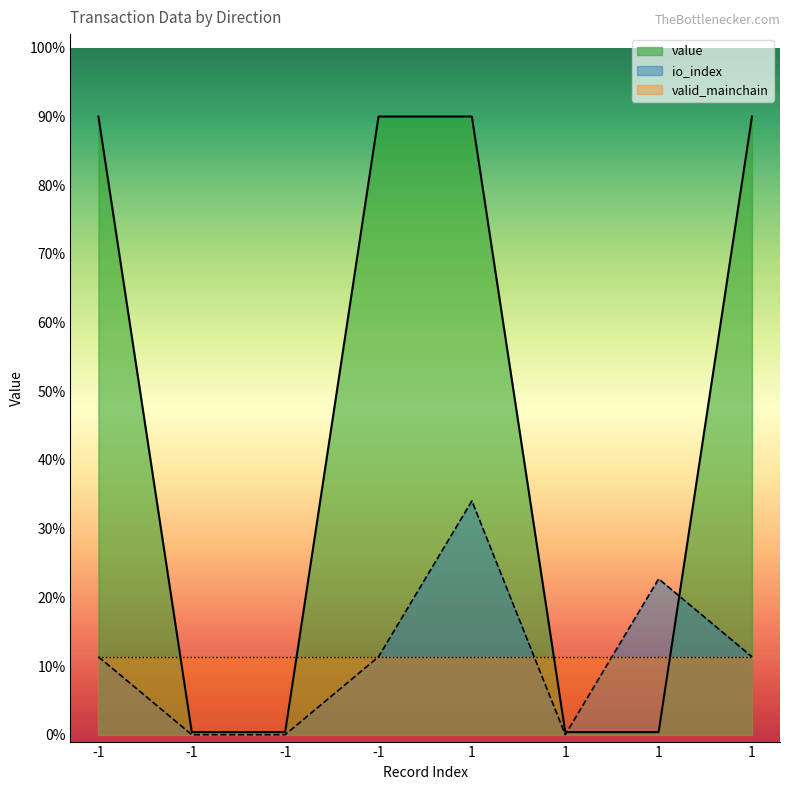

True or false: value has more than 0 interior local peaks.

False